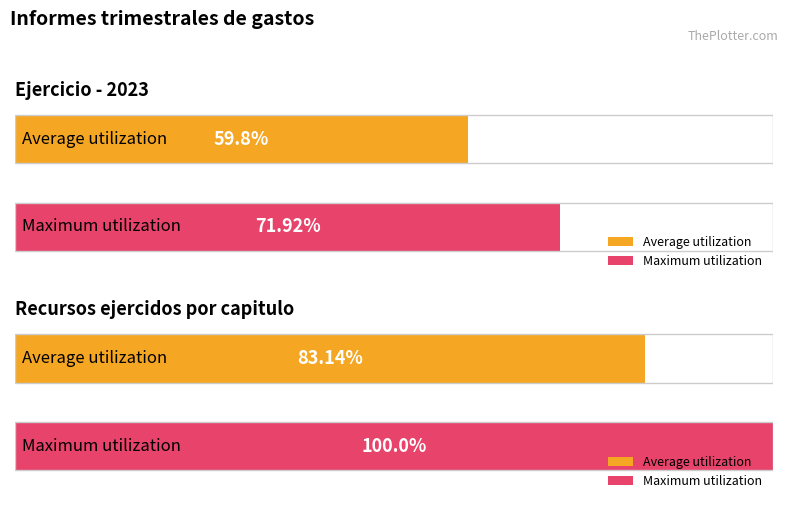

Is it true that Ejercicio equals 660 at PRIMER TRIMESTRE?

False